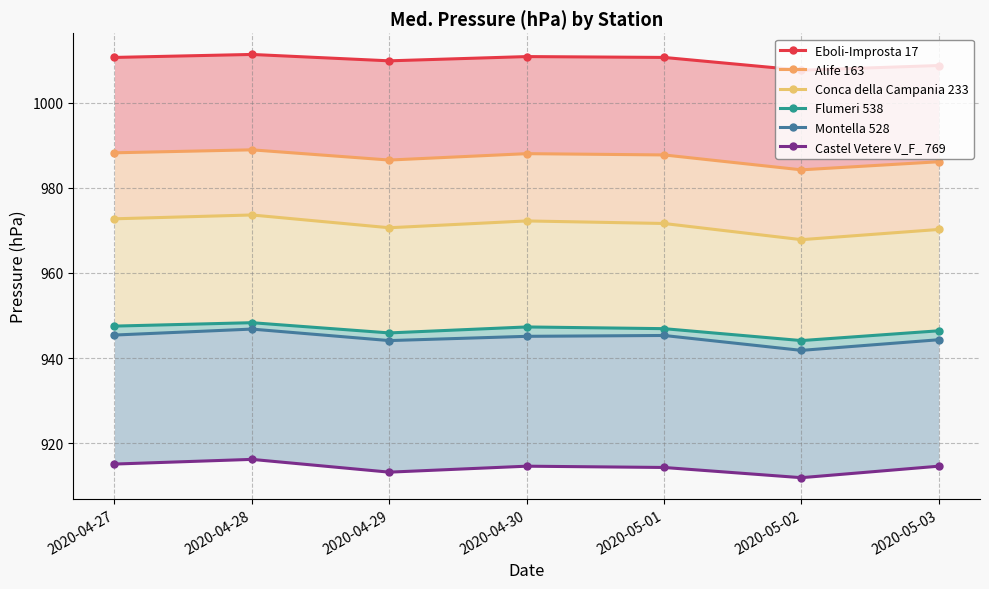

What is the minimum value for Castel Vetere V_F_ 769?

911.9